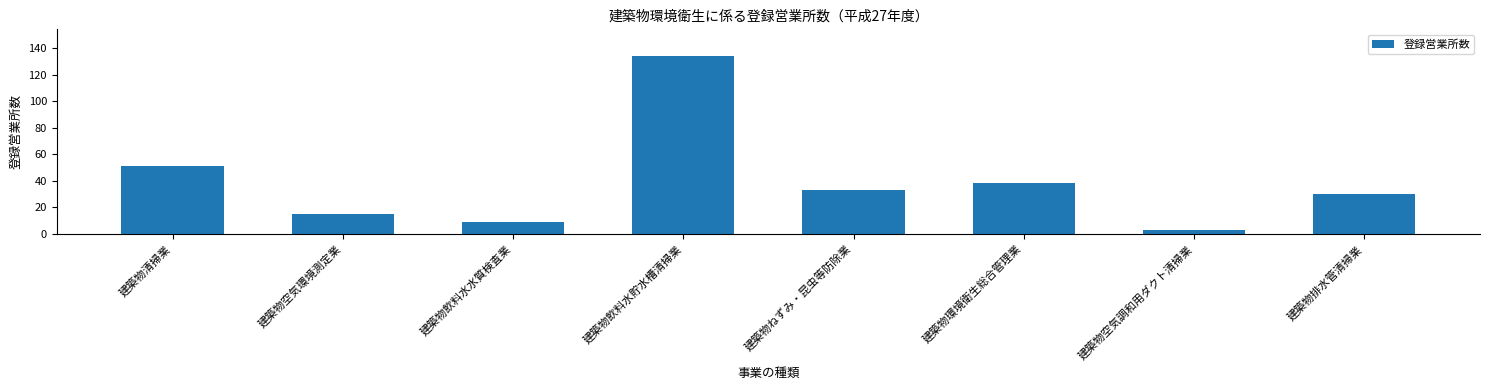

Count the number of data series in this chart.

1